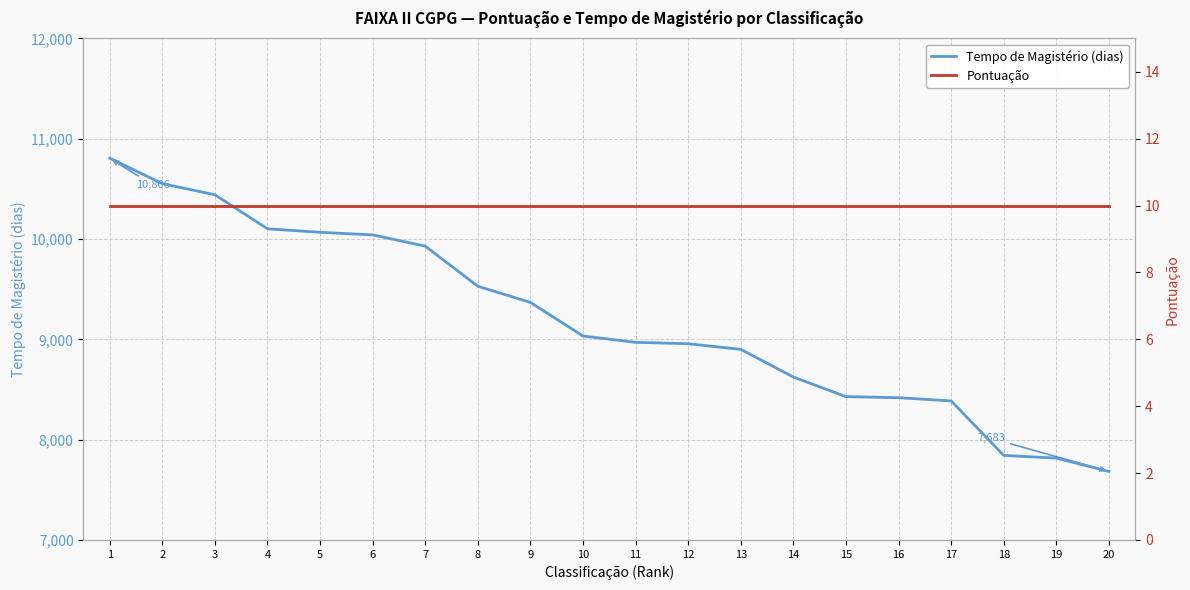

How many lines are shown in the chart?

2